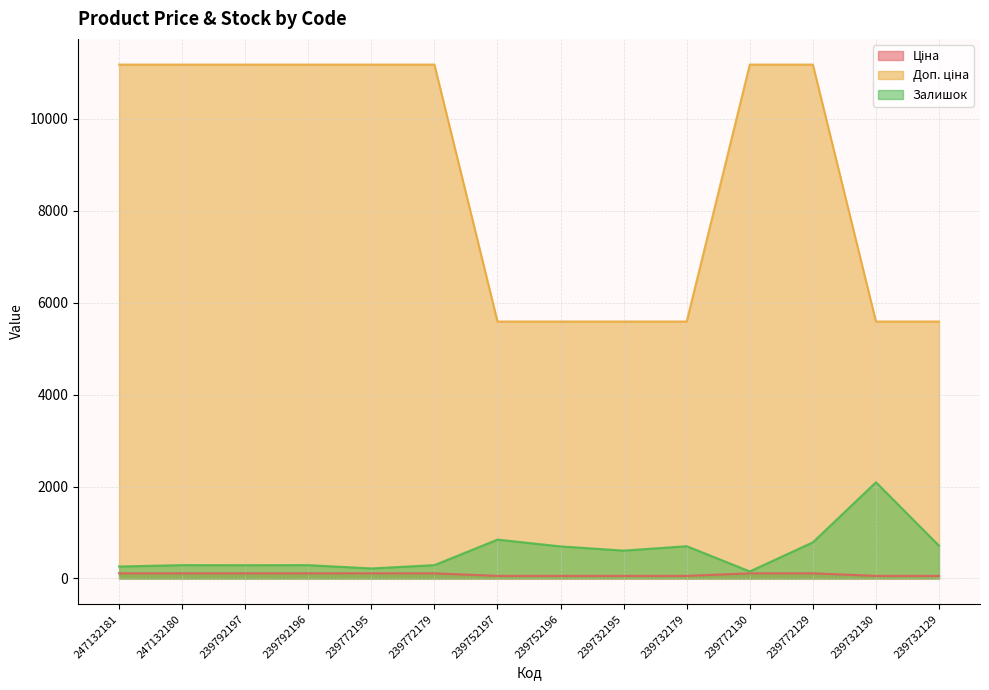

True or false: Залишок has more than 0 interior local peaks.

True